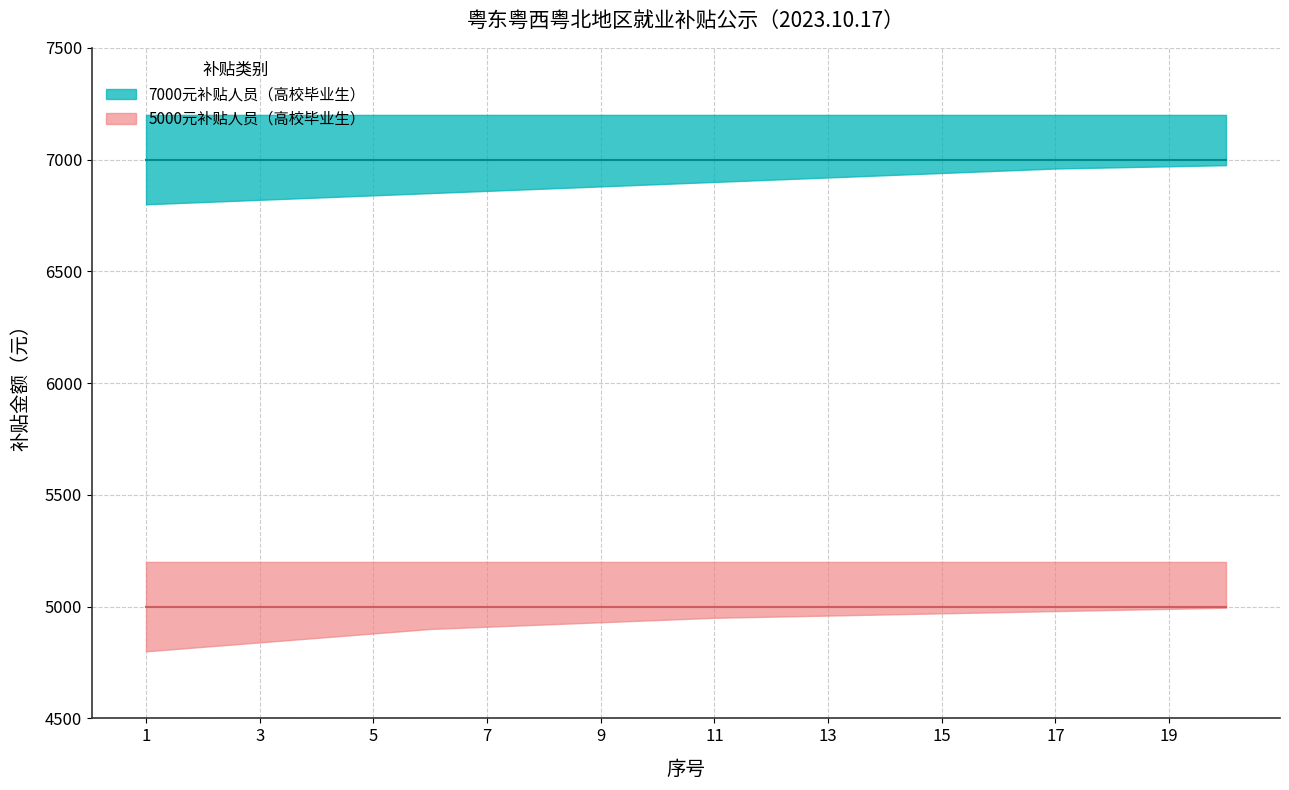

Which series has the largest total across all categories?

7000元补贴人员（高校毕业生）